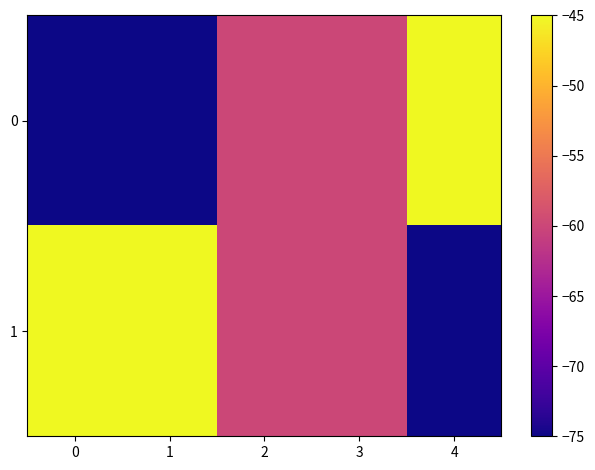

Reading right to left, list all the values displayed in this chart.

0: 4=-45	3=-60	2=-60	1=-75	0=-75
1: 4=-75	3=-60	2=-60	1=-45	0=-45